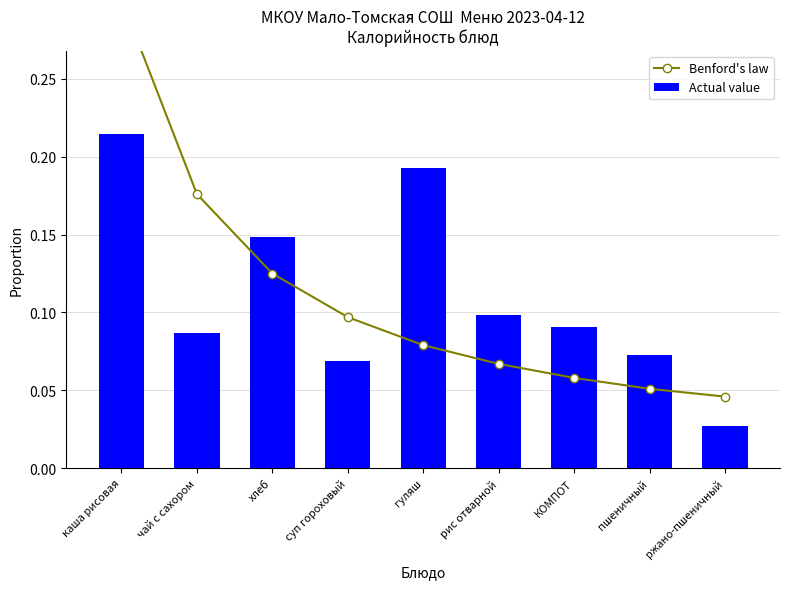

What is the value of the Benford's law bar at the 8th from the left?

0.1